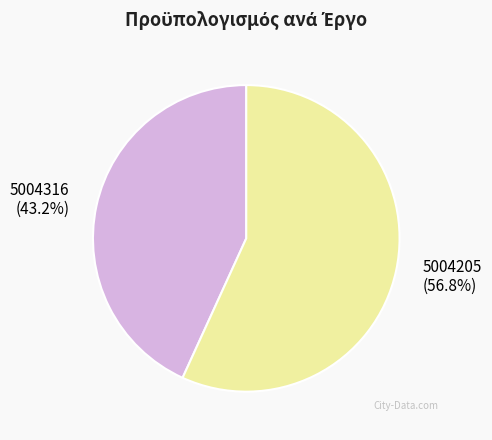

Does any single category account for the majority?

Yes